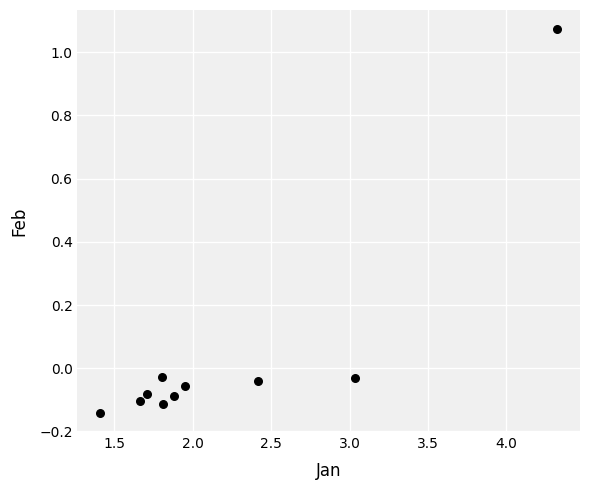

What is the average X value?

2.2